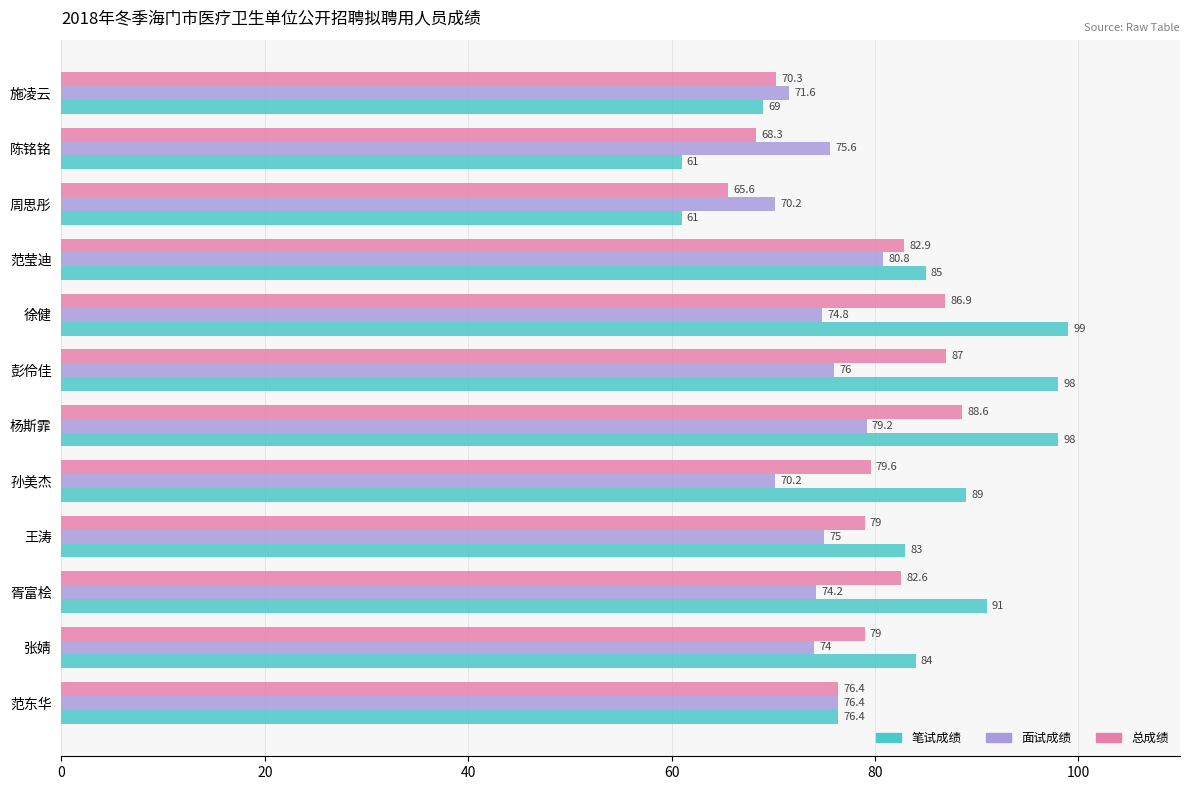

What is the lowest value of the 面试成绩 series?

70.2